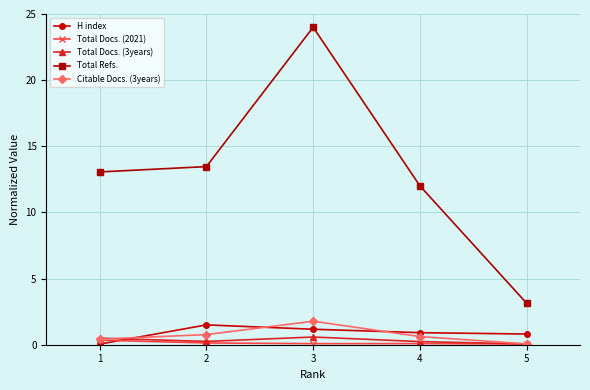

What are all the series names shown in the legend?

H index, Total Docs. (2021), Total Docs. (3years), Total Refs., Citable Docs. (3years)